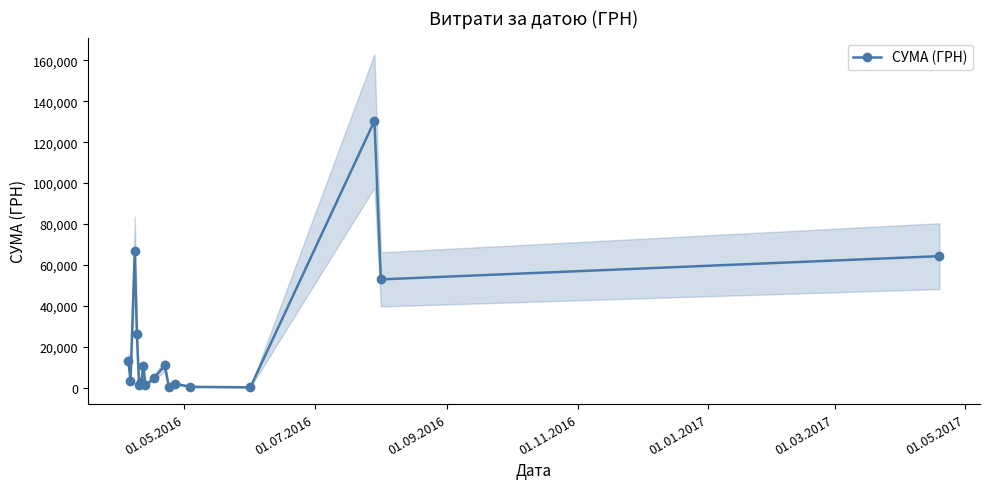

Is this an area chart (filled region under the line)?

No